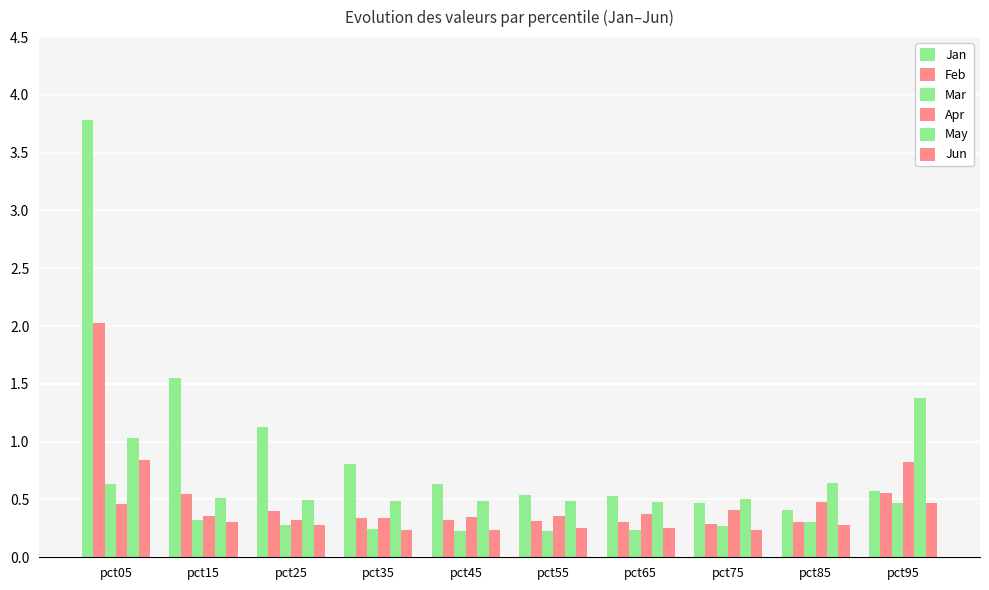

Reading right to left, what are all the values shown in this chart?

Jan: pct95=0.6	pct85=0.4	pct75=0.5	pct65=0.5	pct55=0.5	pct45=0.6	pct35=0.8	pct25=1.1	pct15=1.5	pct05=3.8
Feb: pct95=0.6	pct85=0.3	pct75=0.3	pct65=0.3	pct55=0.3	pct45=0.3	pct35=0.3	pct25=0.4	pct15=0.6	pct05=2.0
Mar: pct95=0.5	pct85=0.3	pct75=0.3	pct65=0.2	pct55=0.2	pct45=0.2	pct35=0.2	pct25=0.3	pct15=0.3	pct05=0.6
Apr: pct95=0.8	pct85=0.5	pct75=0.4	pct65=0.4	pct55=0.4	pct45=0.3	pct35=0.3	pct25=0.3	pct15=0.4	pct05=0.5
May: pct95=1.4	pct85=0.6	pct75=0.5	pct65=0.5	pct55=0.5	pct45=0.5	pct35=0.5	pct25=0.5	pct15=0.5	pct05=1.0
Jun: pct95=0.5	pct85=0.3	pct75=0.2	pct65=0.3	pct55=0.3	pct45=0.2	pct35=0.2	pct25=0.3	pct15=0.3	pct05=0.8